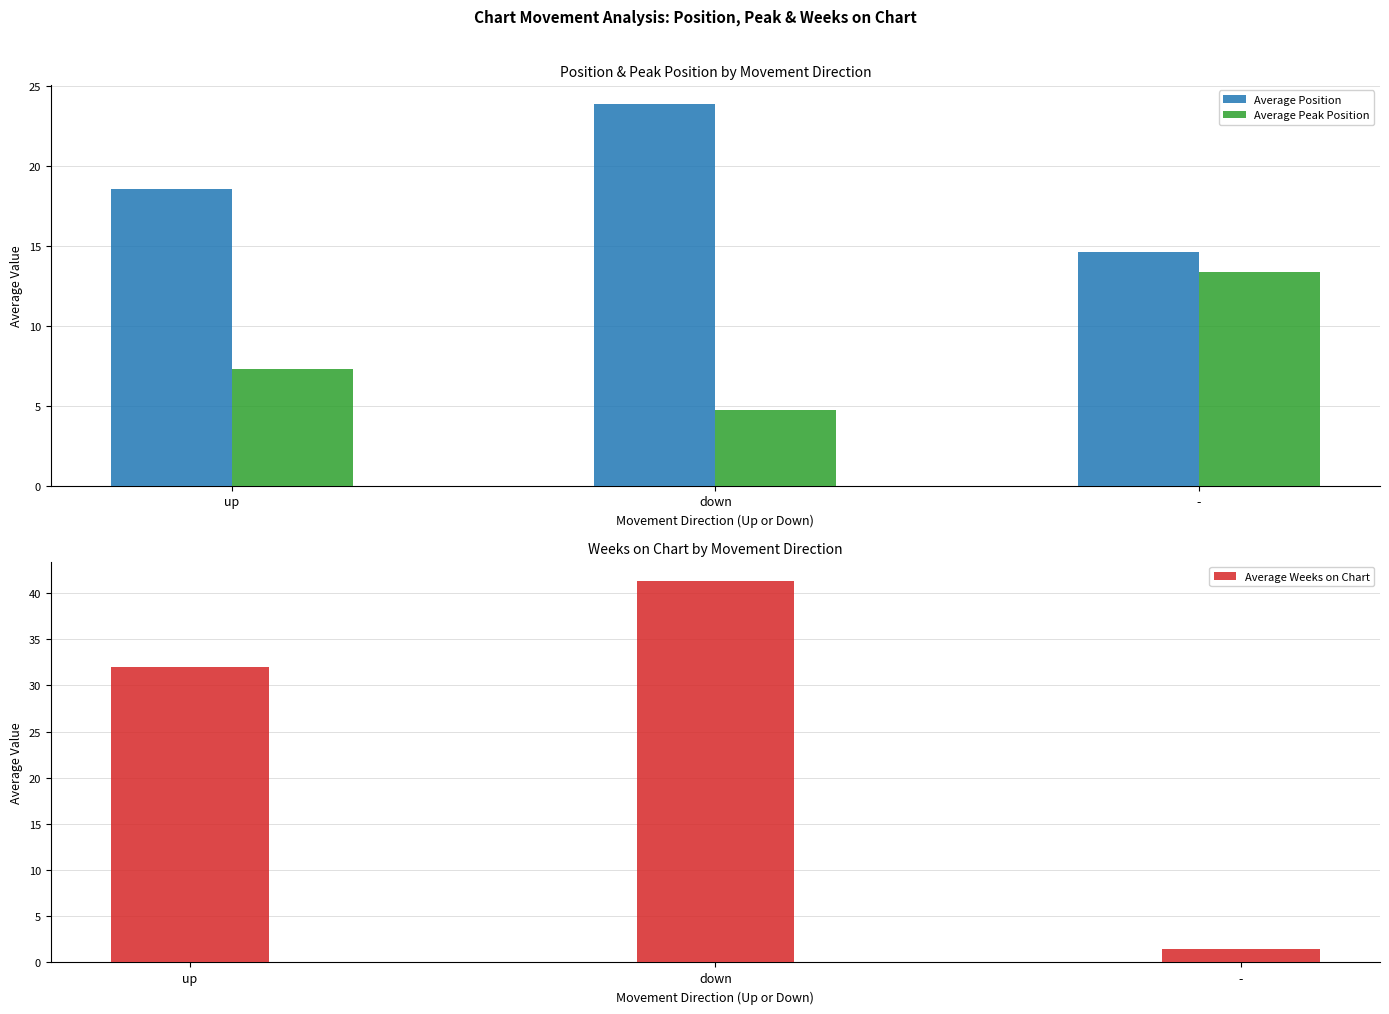

What is the sum of all Average Weeks on Chart values?

74.9